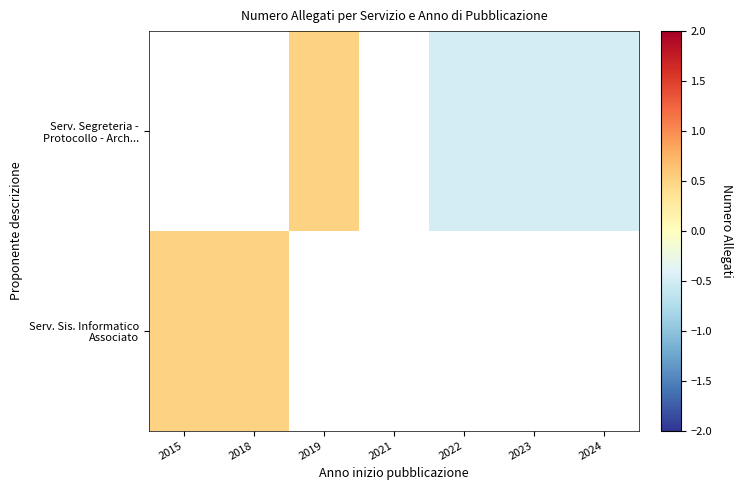

Which has a higher value, 2024 or 2015?

2015